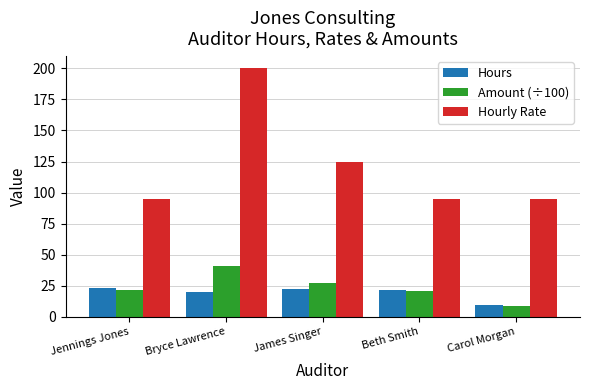

The value of Amount (÷100) at Jennings Jones is 10.9. True or false?

False